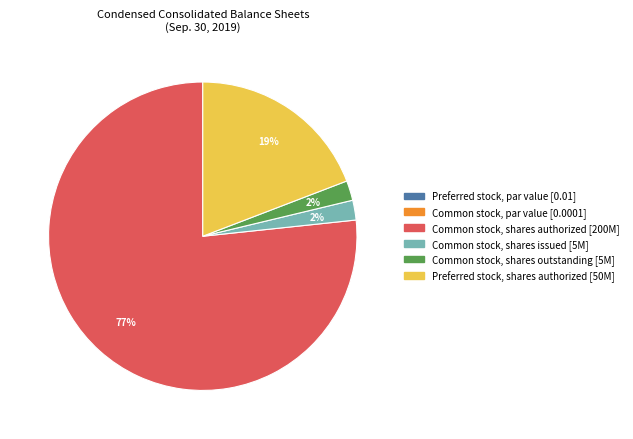

Is it true that Common stock, shares outstanding is 14% of the pie?

False